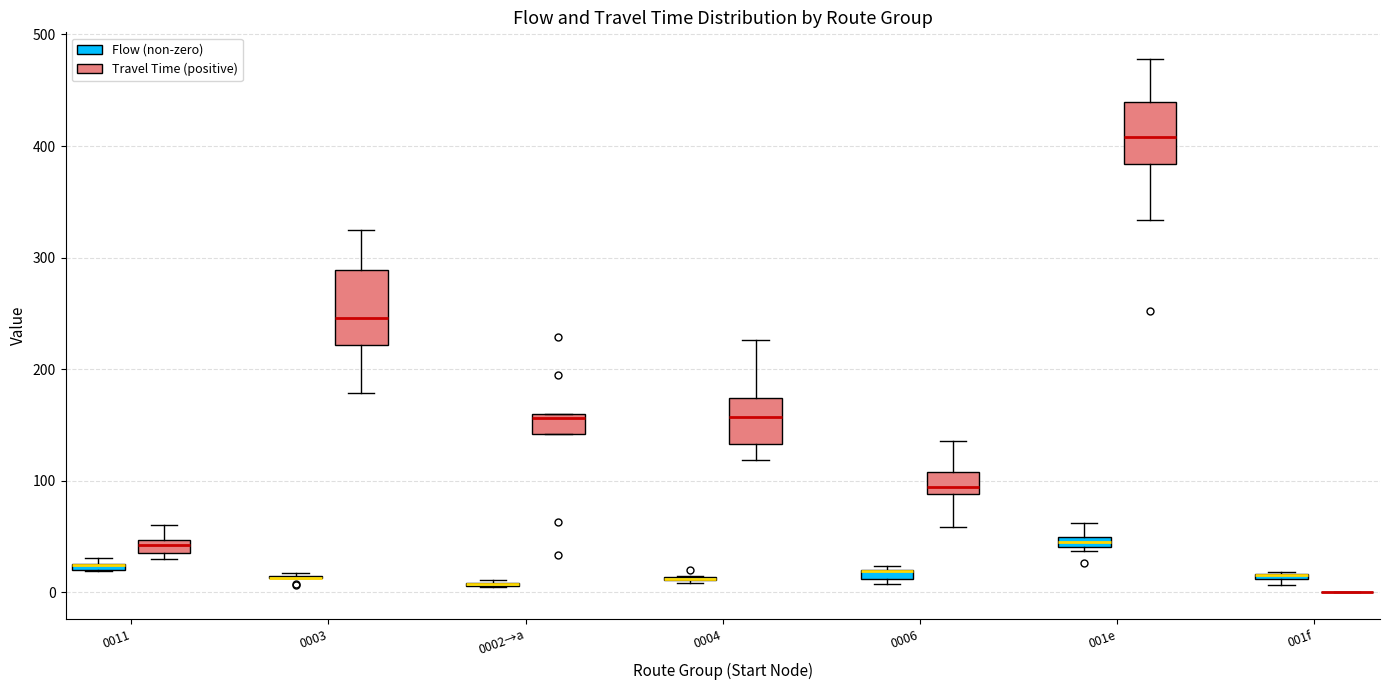

Which box is the tallest, from its lower edge to its upper edge?

0003 (Travel Time (positive))